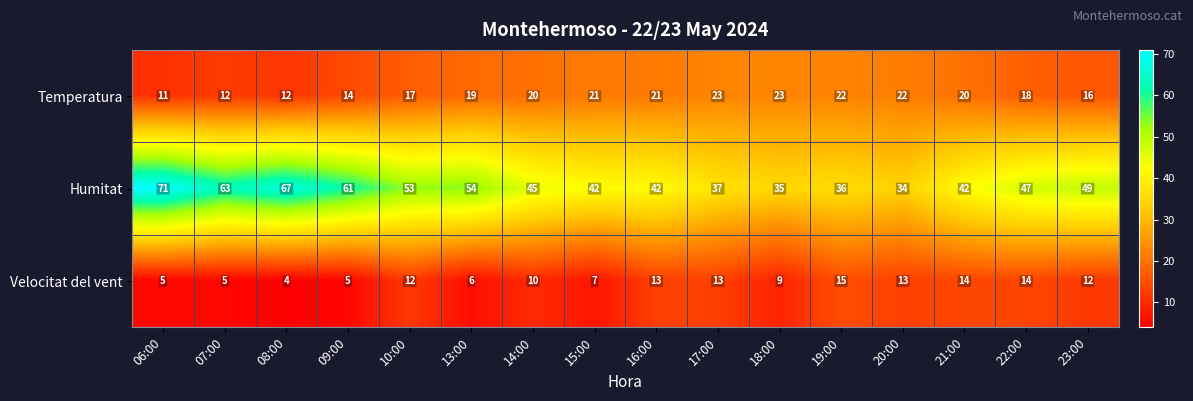

List the series in order of their peak value, highest first.

Humitat, Temperatura, Velocitat del vent